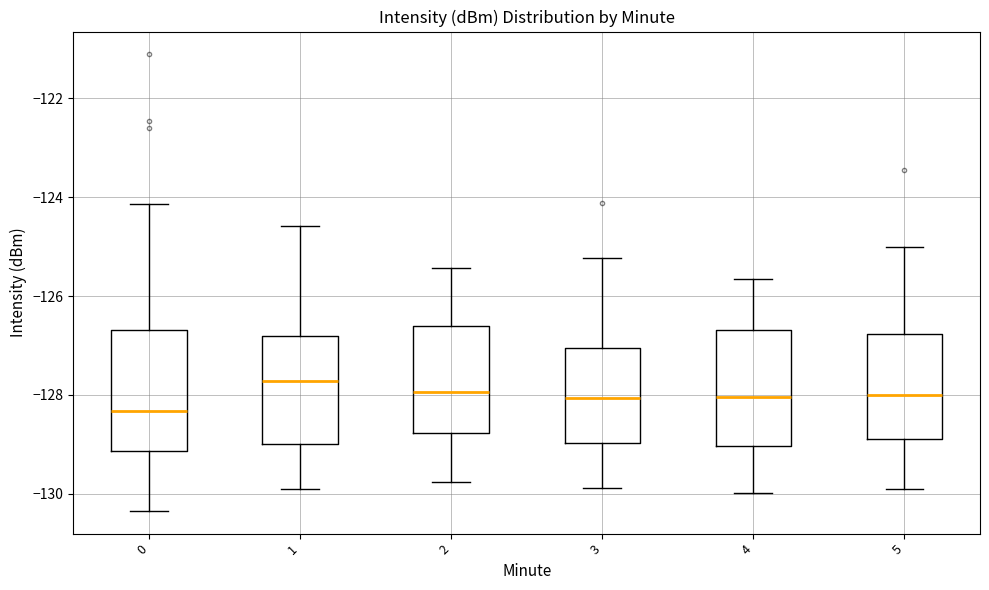

Reading left to right, transcribe this box plot: for each box, give where its median line is, the range the box spans, and where its two whiskers end, as read against the y-axis. The values are not printed on the chart, so give them approximately, as read against the axis.

0: median -128.4, box -129.2 to -126.6, whiskers -130.4 to -124.2
1: median -127.8, box -129.0 to -126.8, whiskers -130.0 to -124.6
2: median -128.0, box -128.8 to -126.6, whiskers -129.8 to -125.4
3: median -128.0, box -129.0 to -127.0, whiskers -129.8 to -125.2
4: median -128.0, box -129.0 to -126.6, whiskers -130.0 to -125.6
5: median -128.0, box -129.0 to -126.8, whiskers -130.0 to -125.0